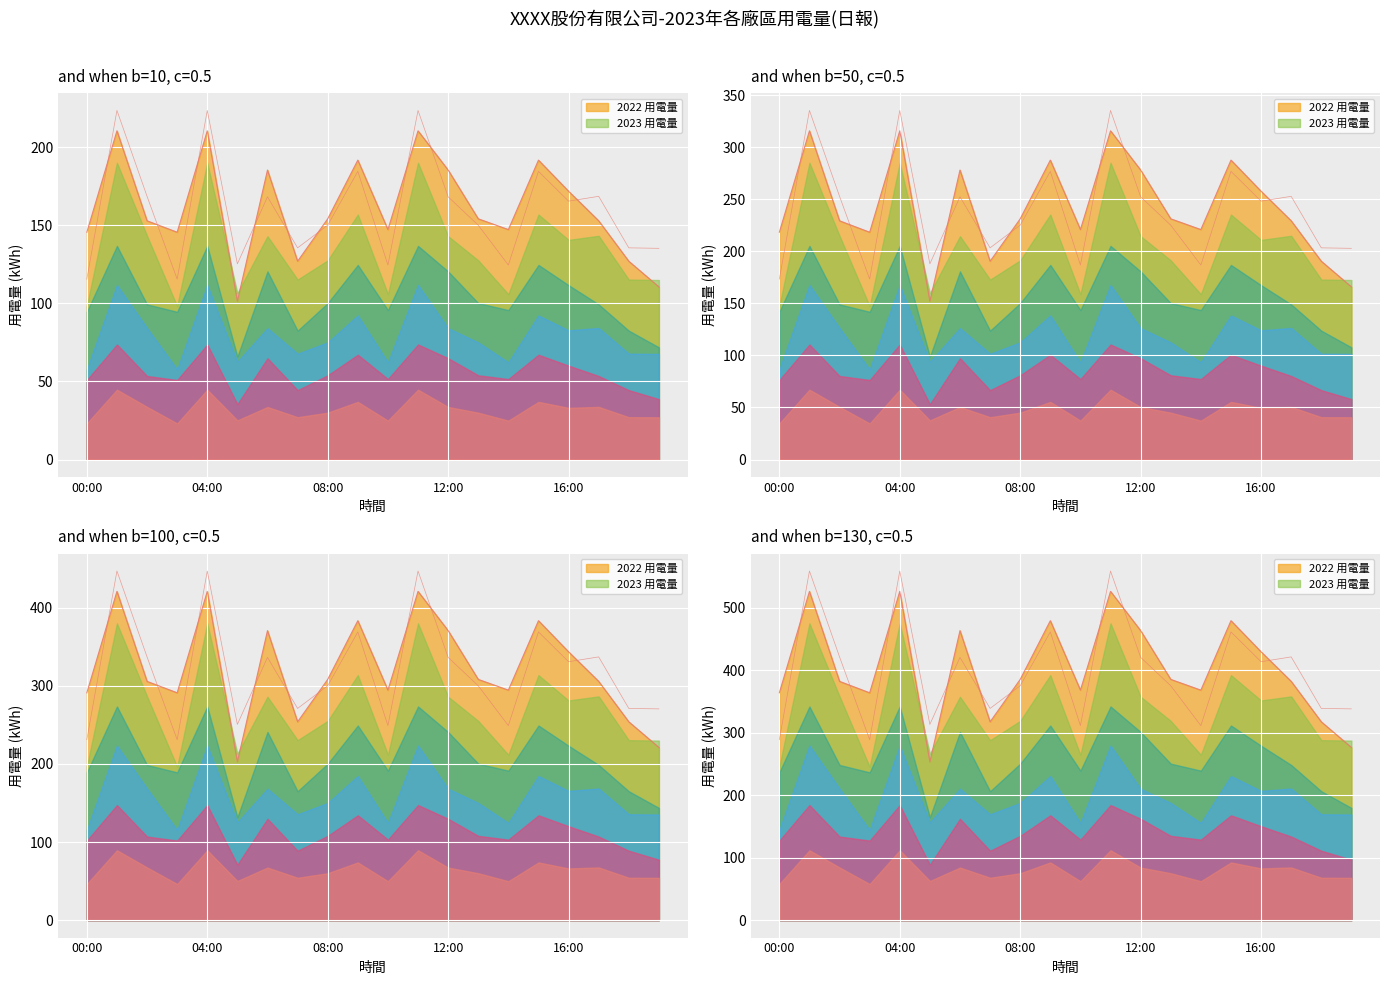

What position from the right is 03:00?

17